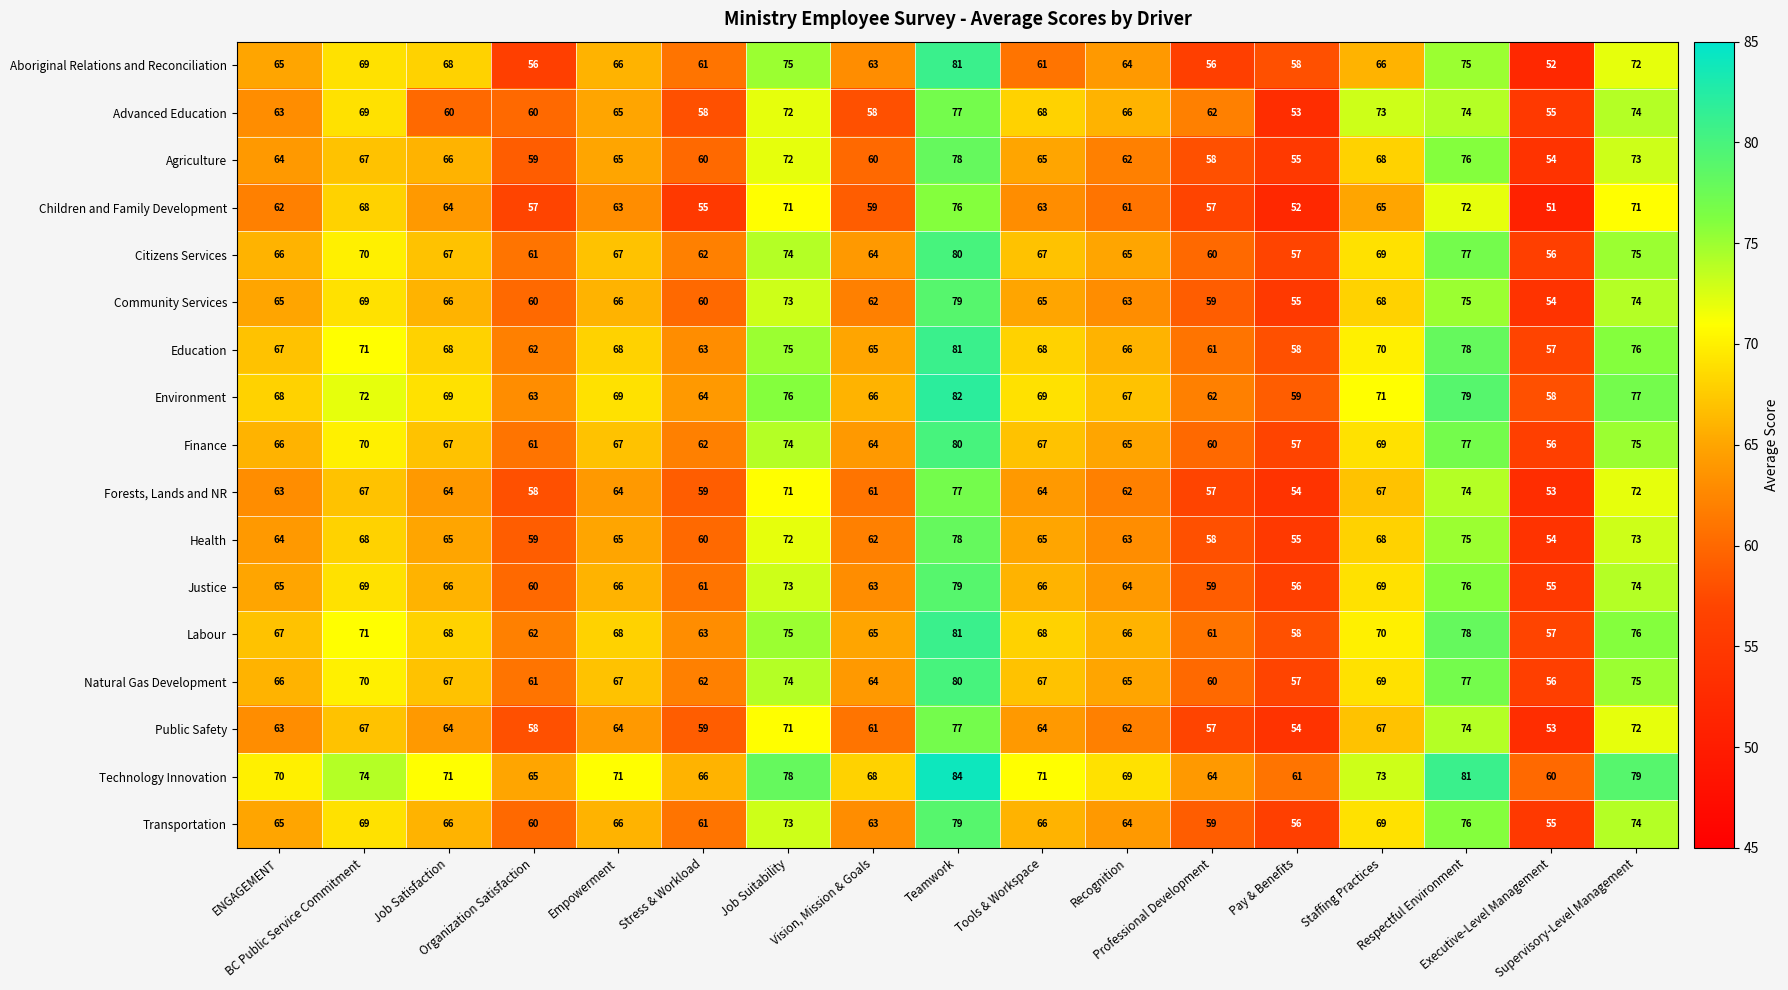

What is the average value of the Agriculture series?

65